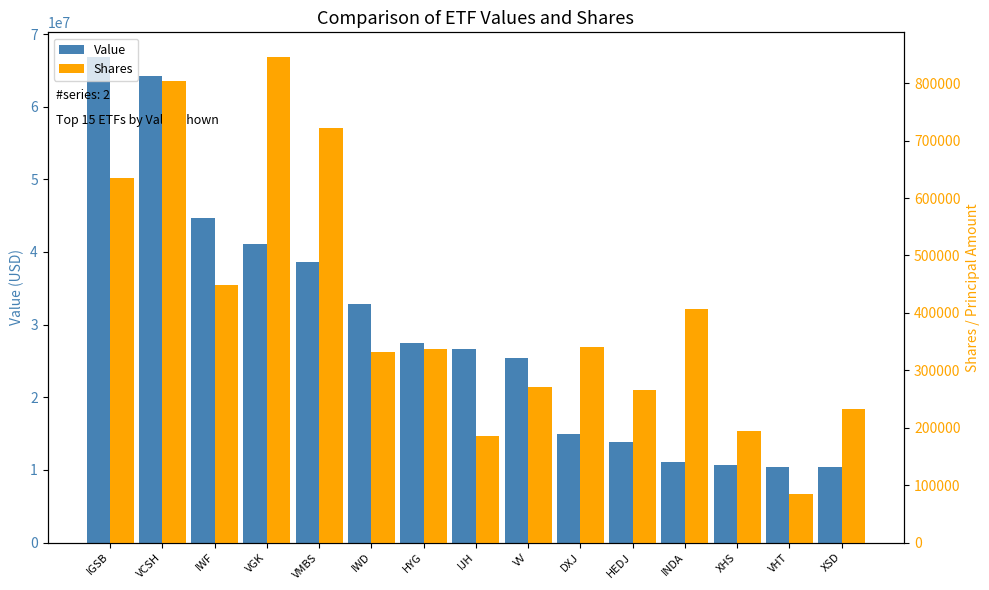

How many bars are there in each group?

2